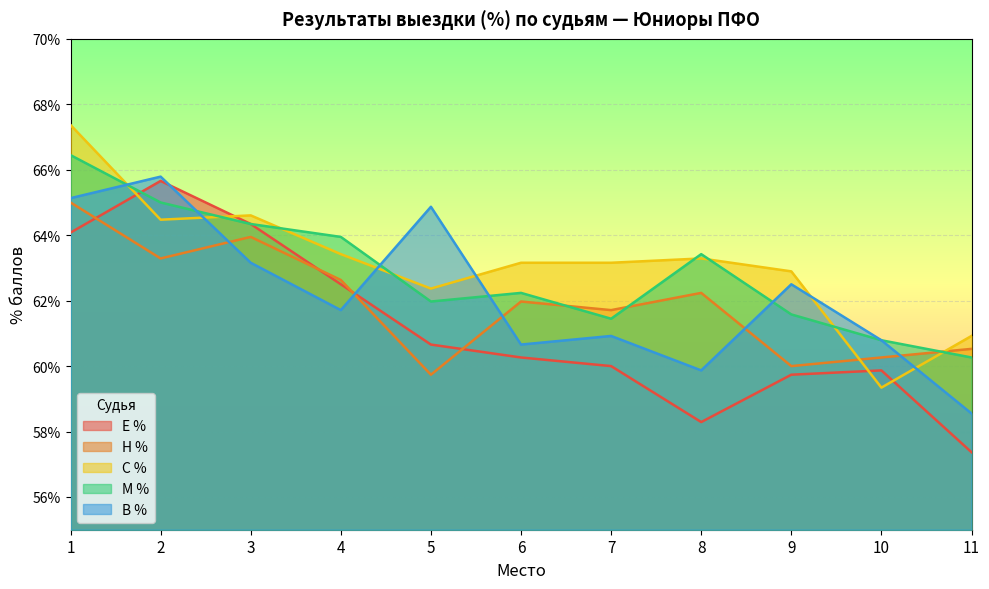

What is the difference between the maximum and minimum values in the В % series?

7.2